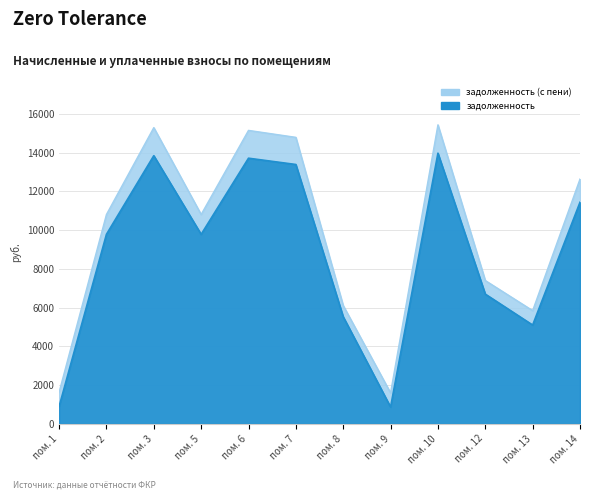

Does the chart display data point markers on the line(s)?

No